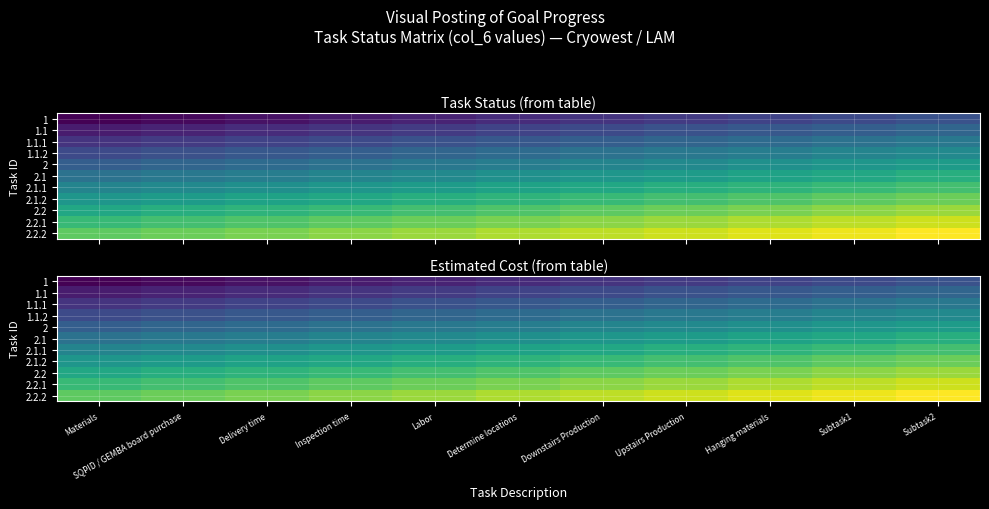

Which label corresponds to the smallest value in the chart?

Materials